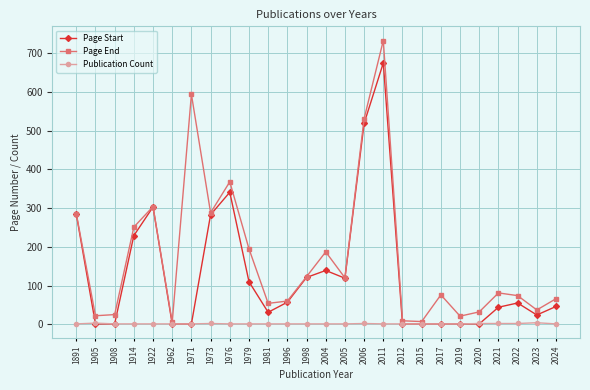

Where is Page End nearest to the value 369?

1976